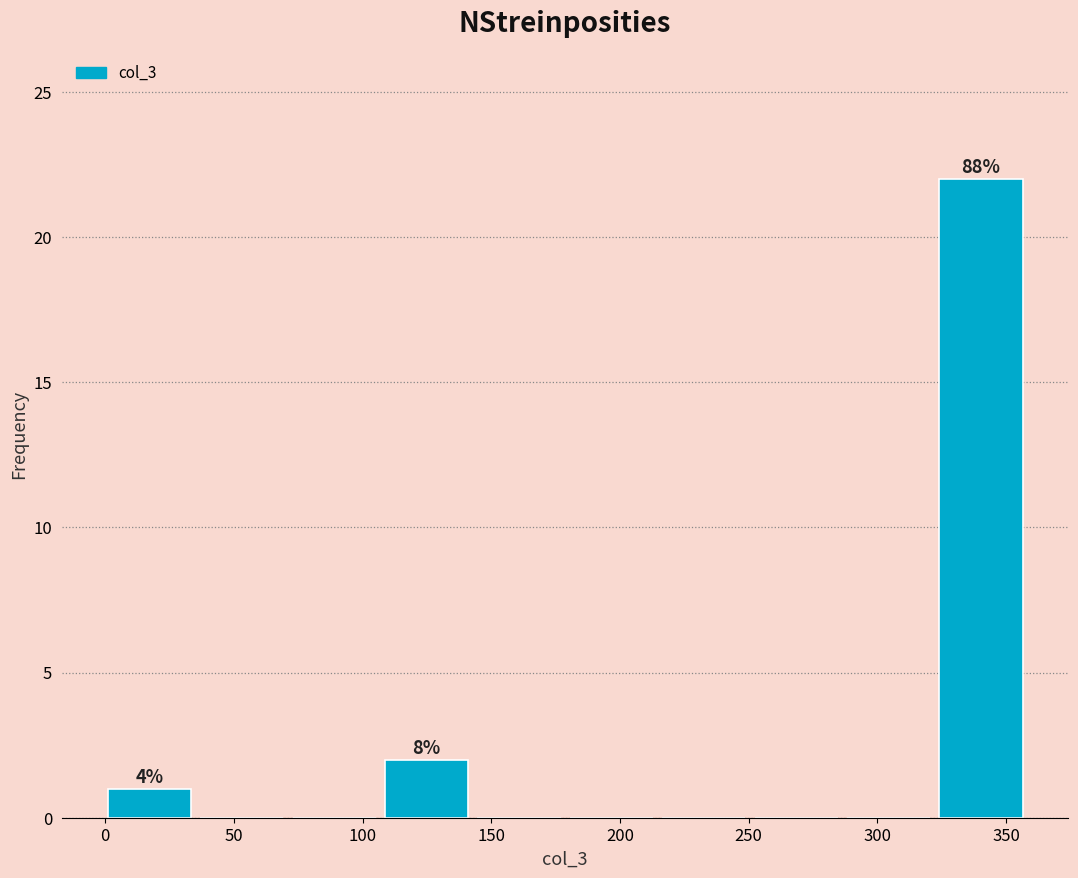

Over which range of the x-axis is the bar tallest?

325 to 360